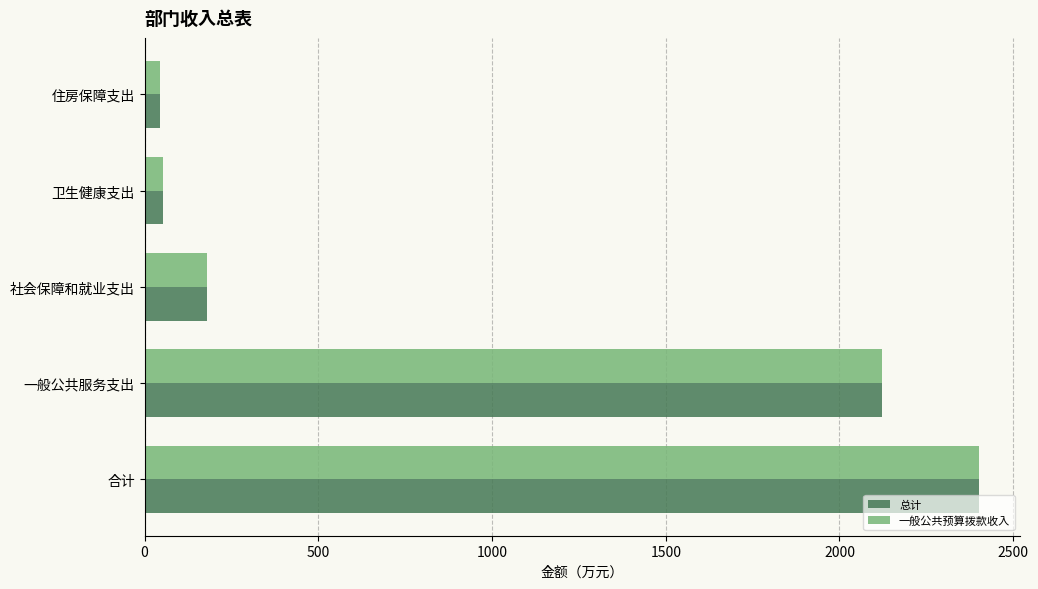

What is the average value of the 总计 series?

960.1